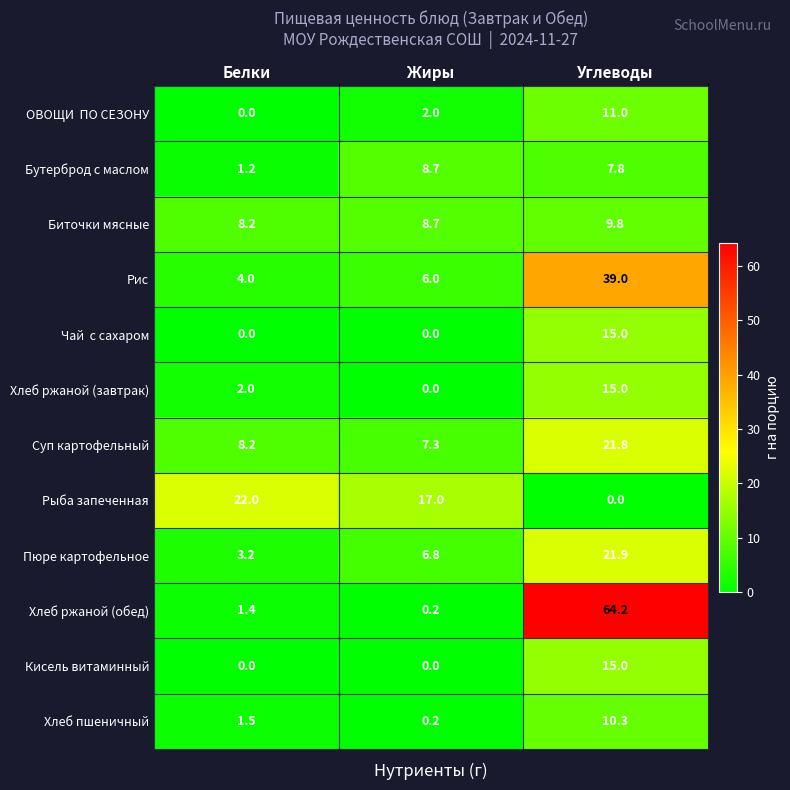

Between Белки and Углеводы, which series saw the biggest shift?

Хлеб ржаной (обед)